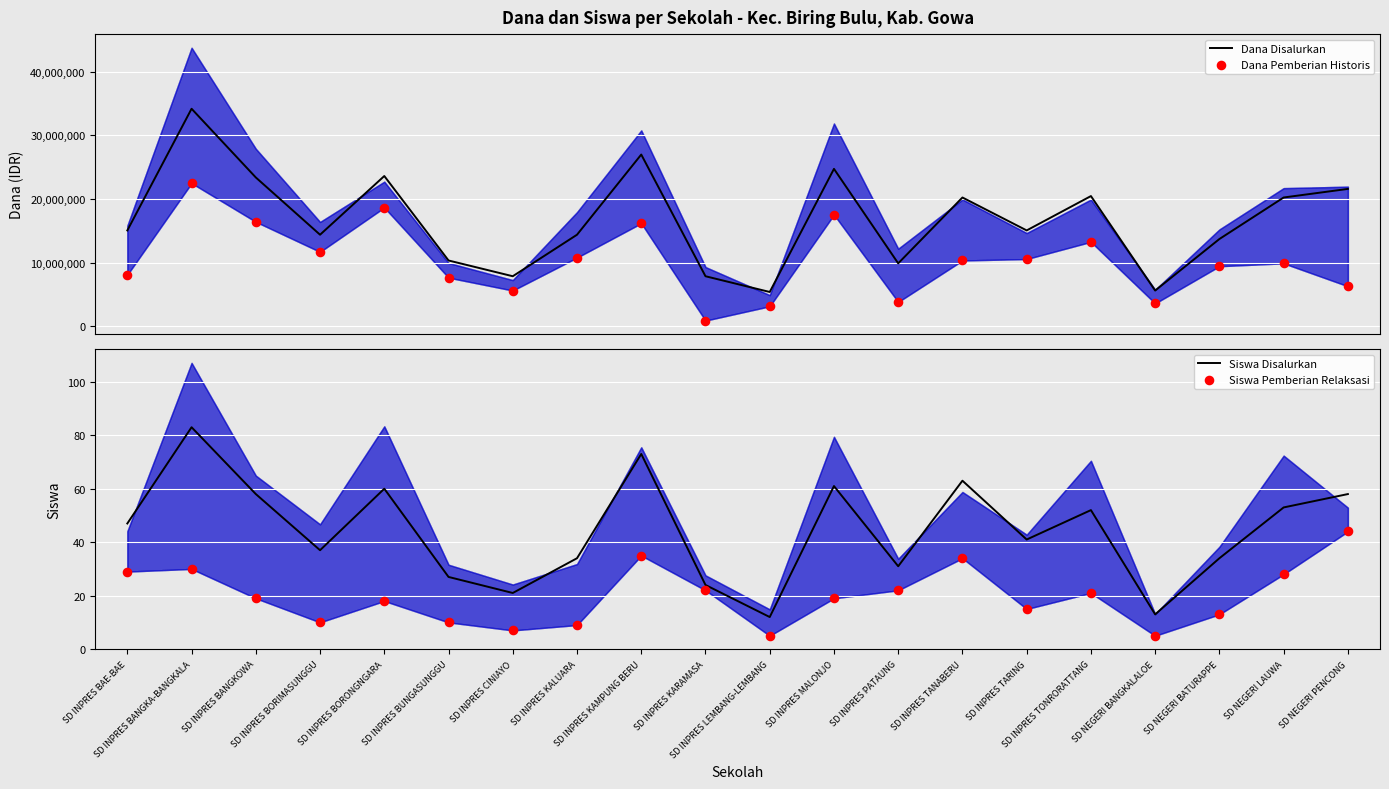

What is the total value across all series at SD INPRES BUNGASUNGGU?

18000037